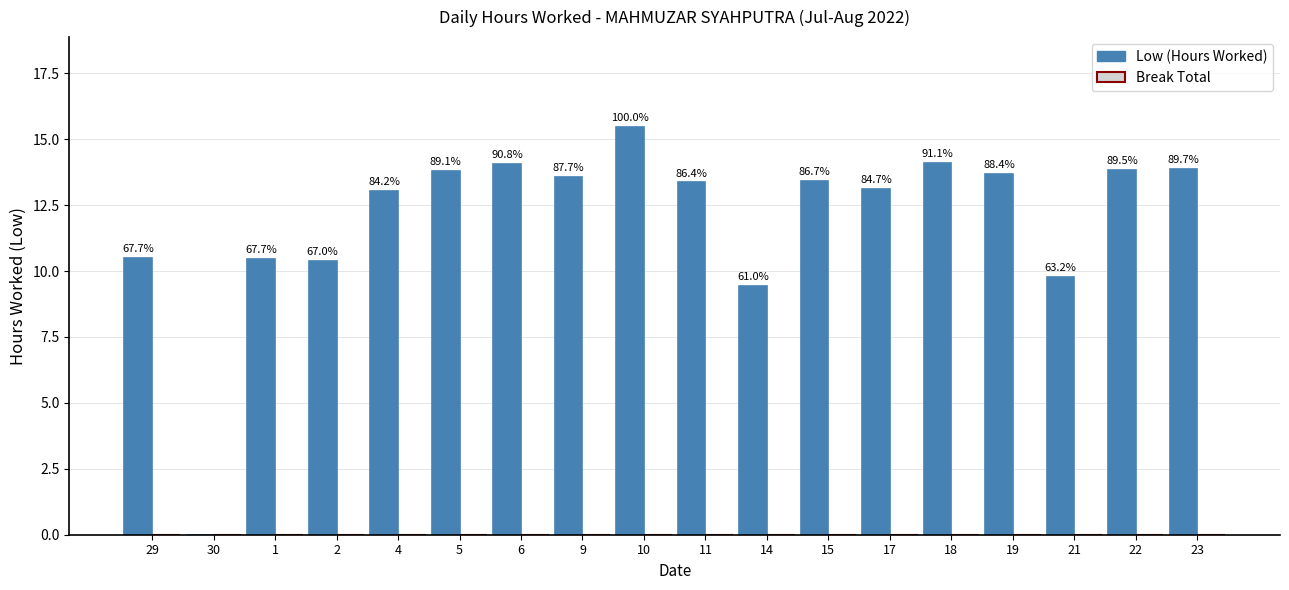

Between 14 and 2, which is larger?

2